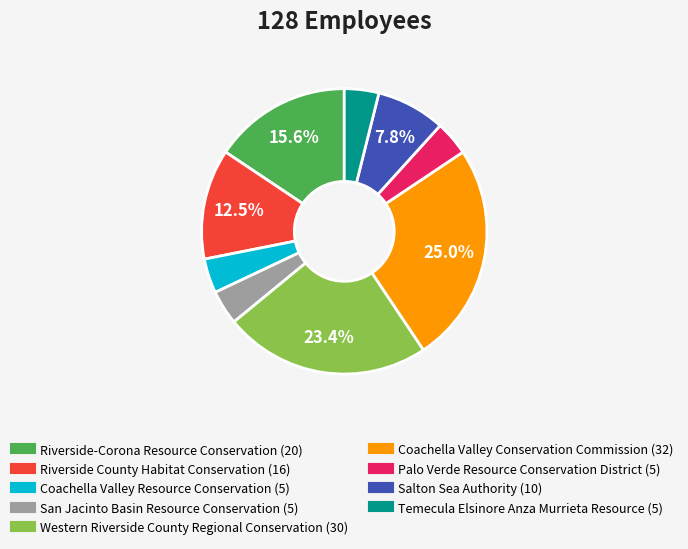

To the nearest percent, what is the average slice percentage?

11%